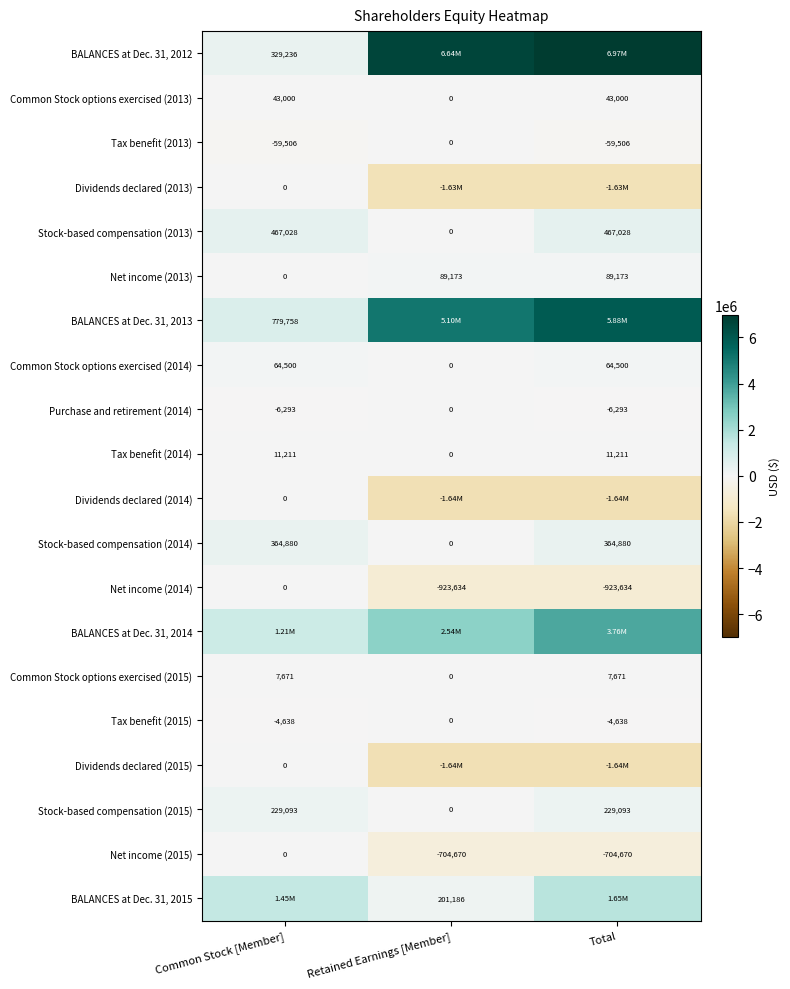

How many categories are shown in the chart?

3